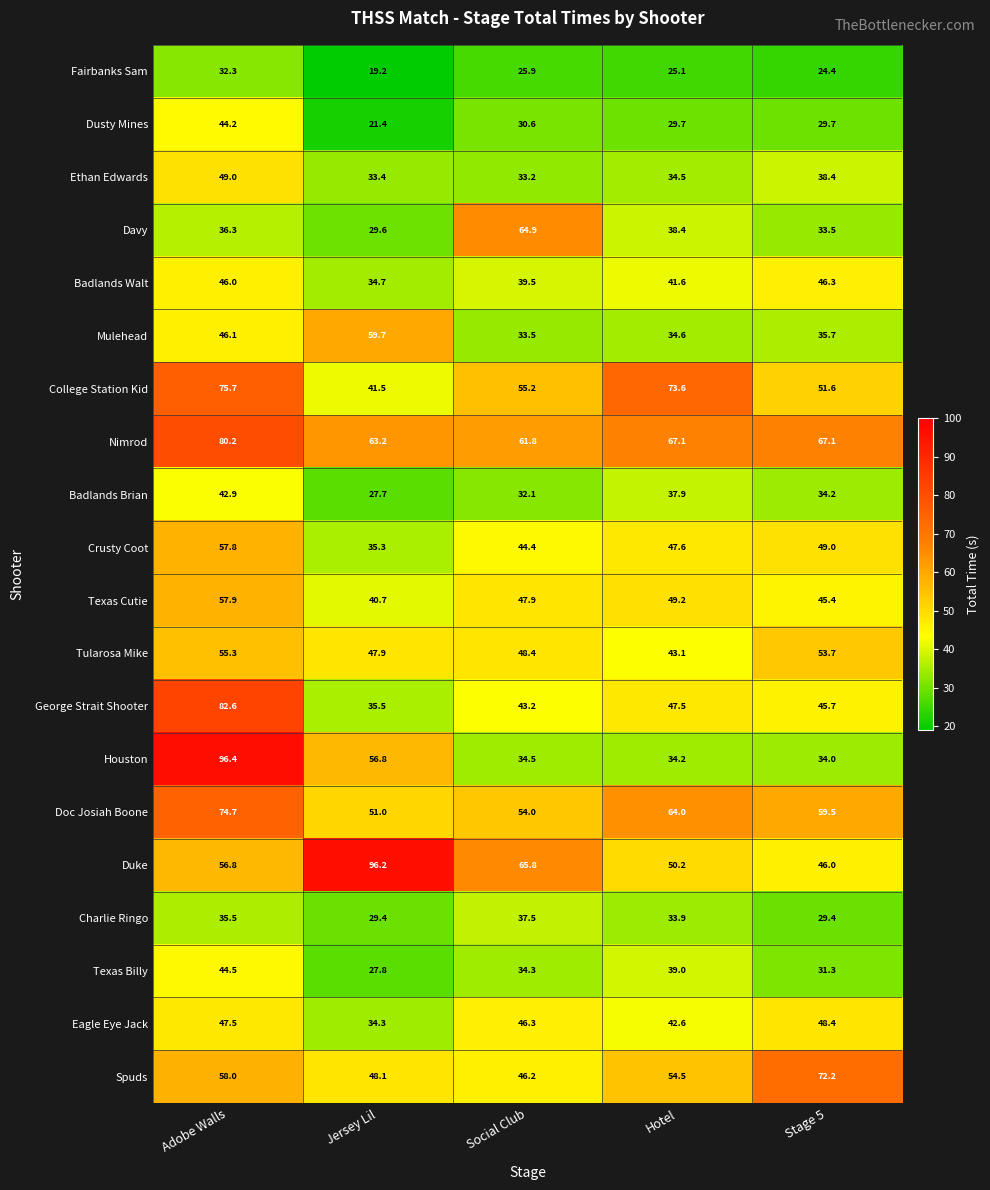

At which category is the sum across all series the highest?

Adobe Walls